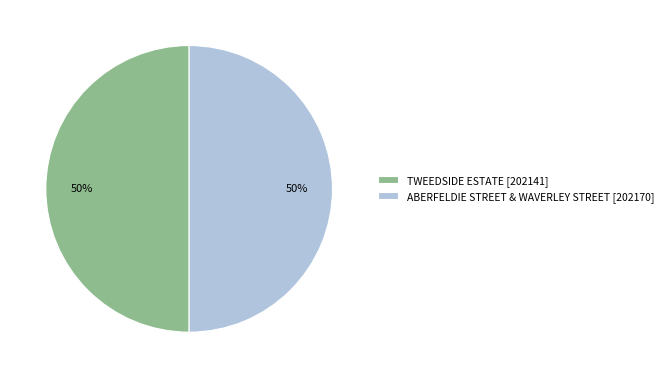

Approximately how many times larger is the value at ABERFELDIE STREET & WAVERLEY STREET [202170] compared to TWEEDSIDE ESTATE [202141]?

1.0